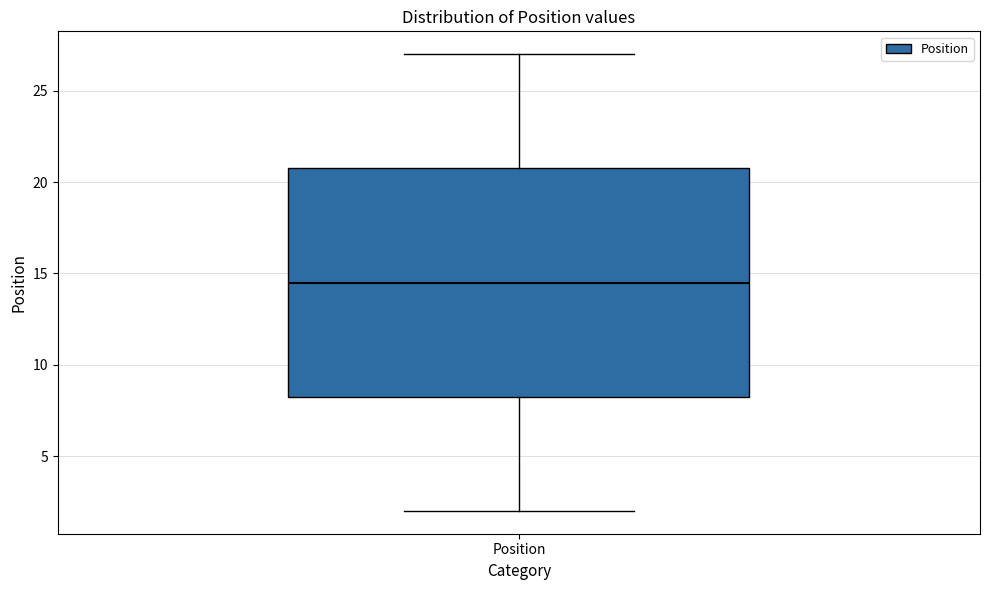

Read this box plot against the y-axis: the position of the median line, the range covered by the box, and the ends of both whiskers. The values are not printed on the chart, so give them approximately, as read against the axis.

median 14.5, box 8.5 to 21.0, whiskers 2.0 to 27.0